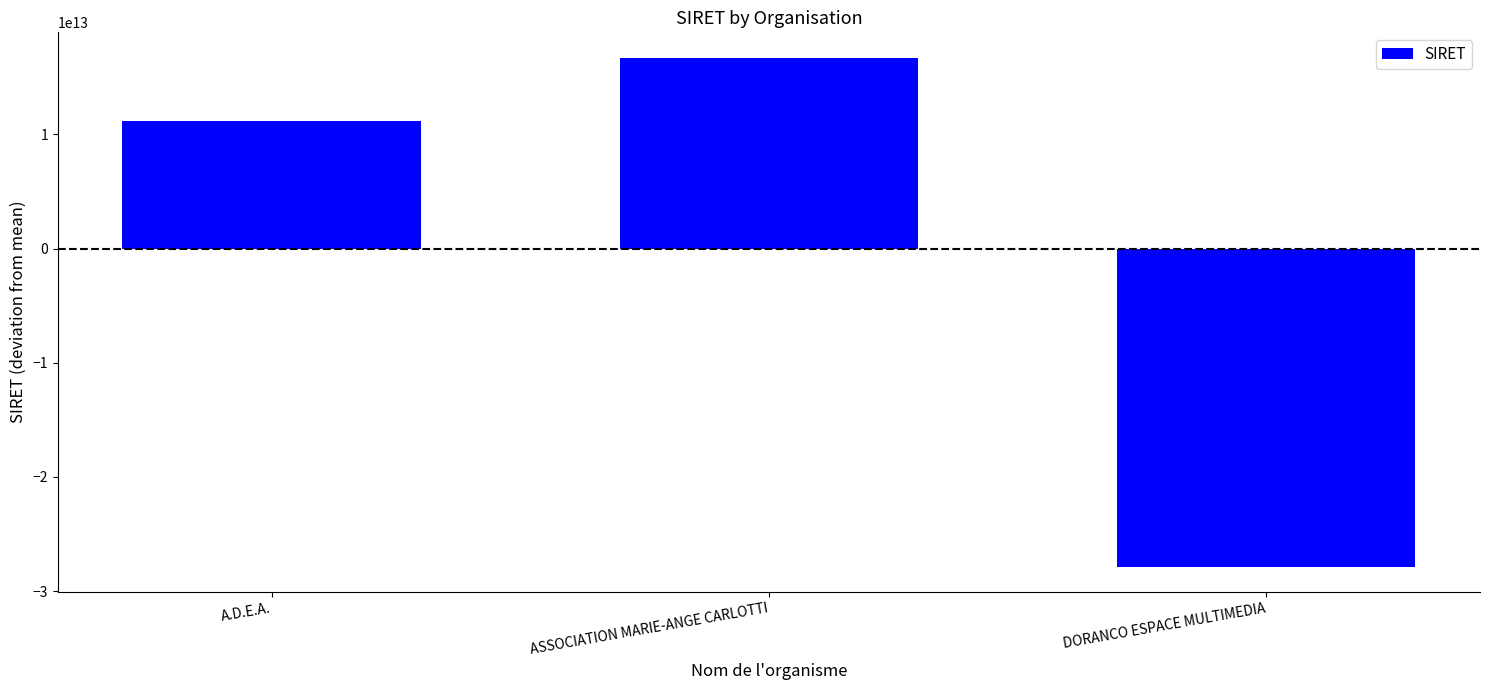

The chart shows a value of 11139270466667.3 at A.D.E.A.. True or false?

True